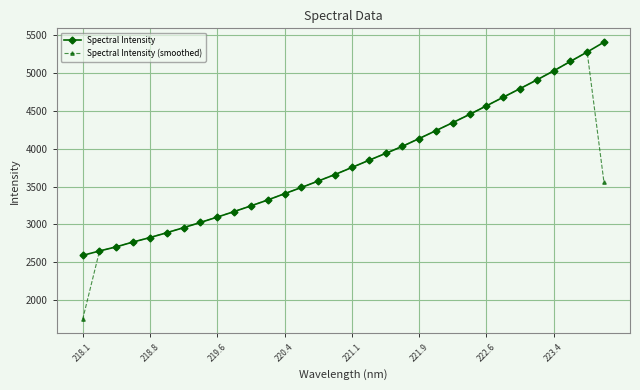

What is the sum of all Spectral Intensity (smoothed) values?

119239.1